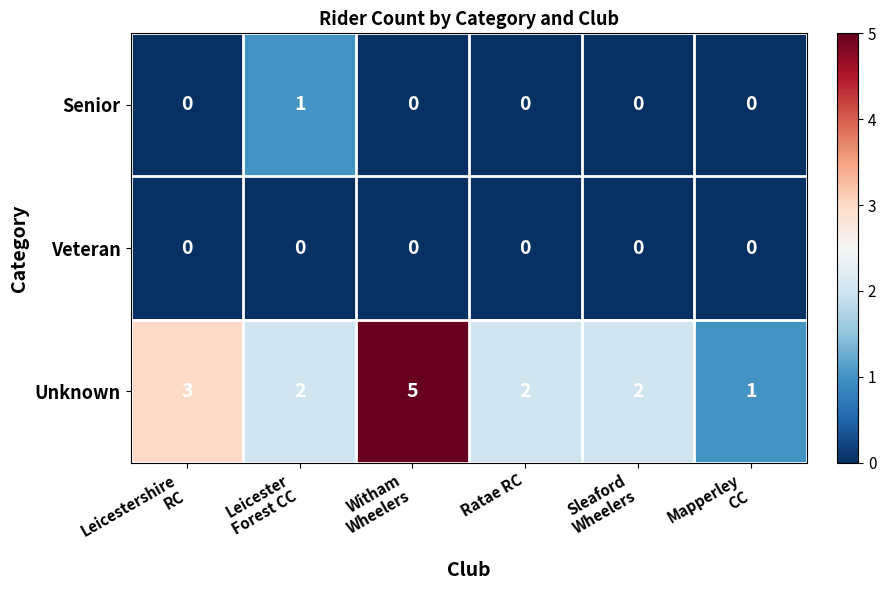

What is the difference between the maximum and minimum values in the Unknown series?

4